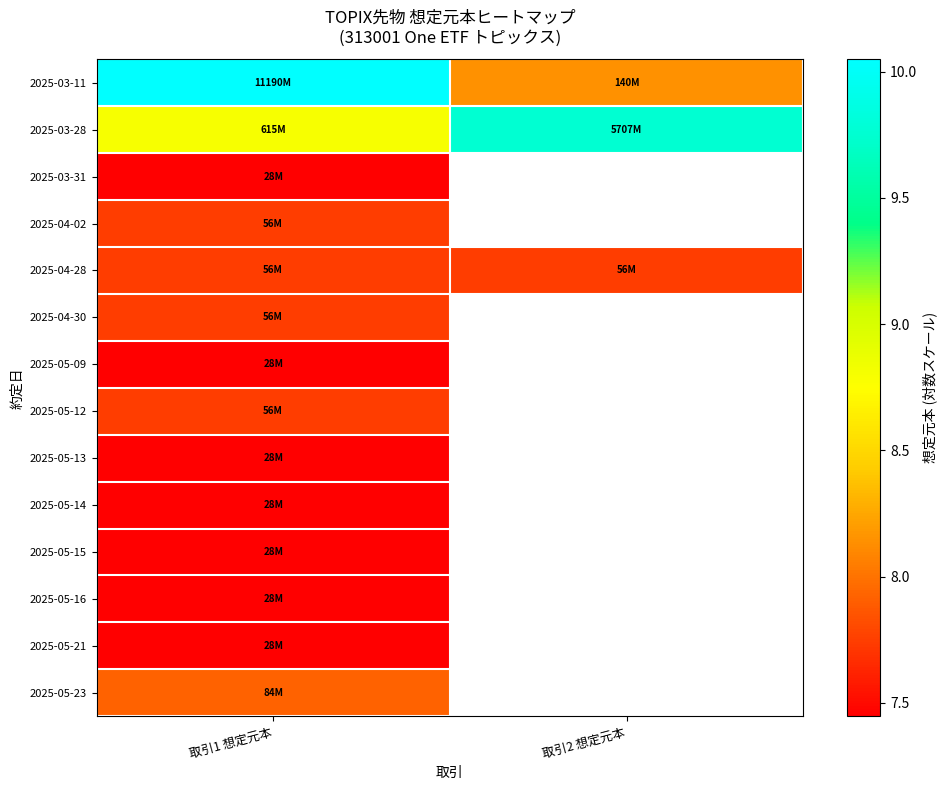

What is the difference between the highest and lowest values at 取引1 想定元本?

2.6